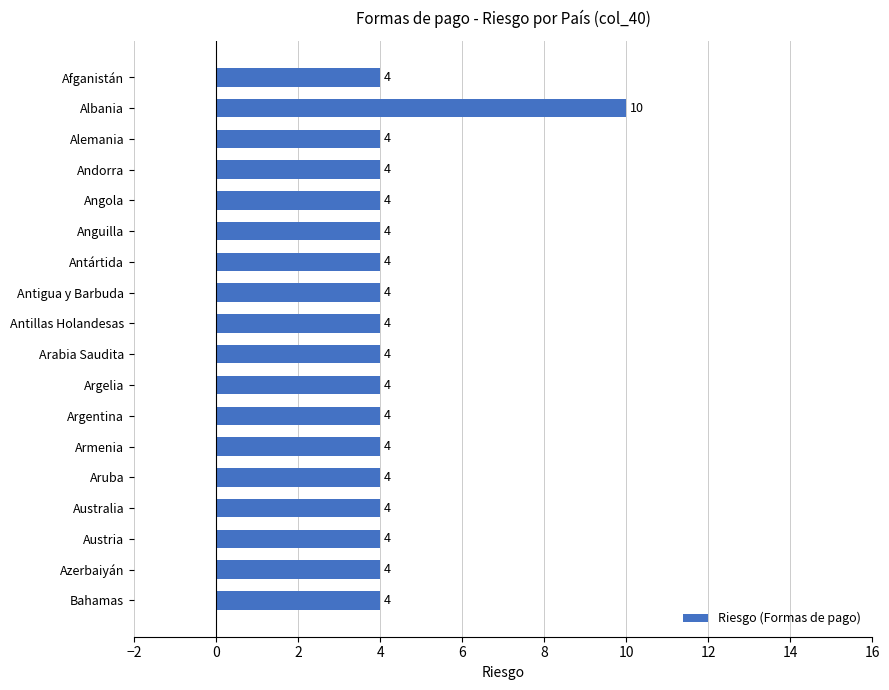

What is the greatest value displayed?

10